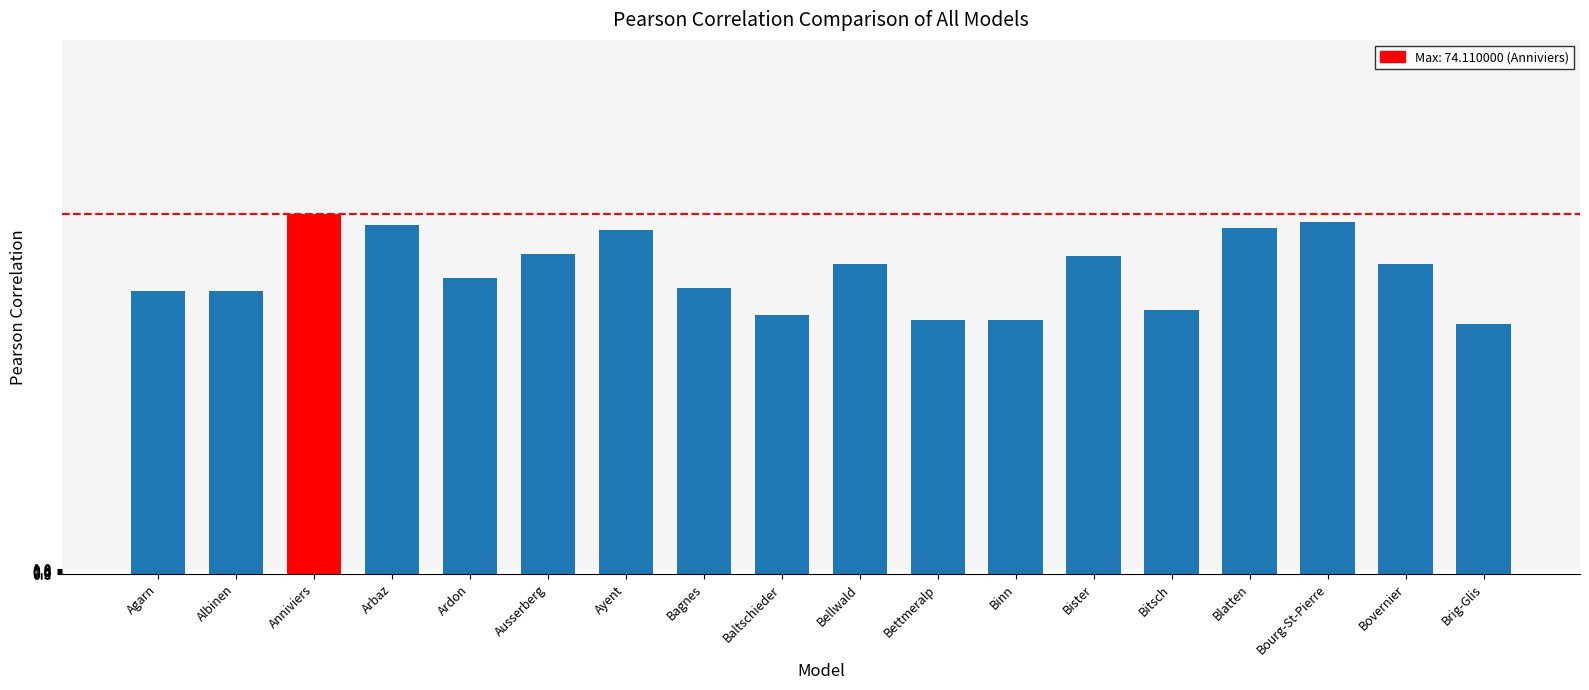

Approximately how many times larger is the value at Arbaz compared to Bitsch?

1.3